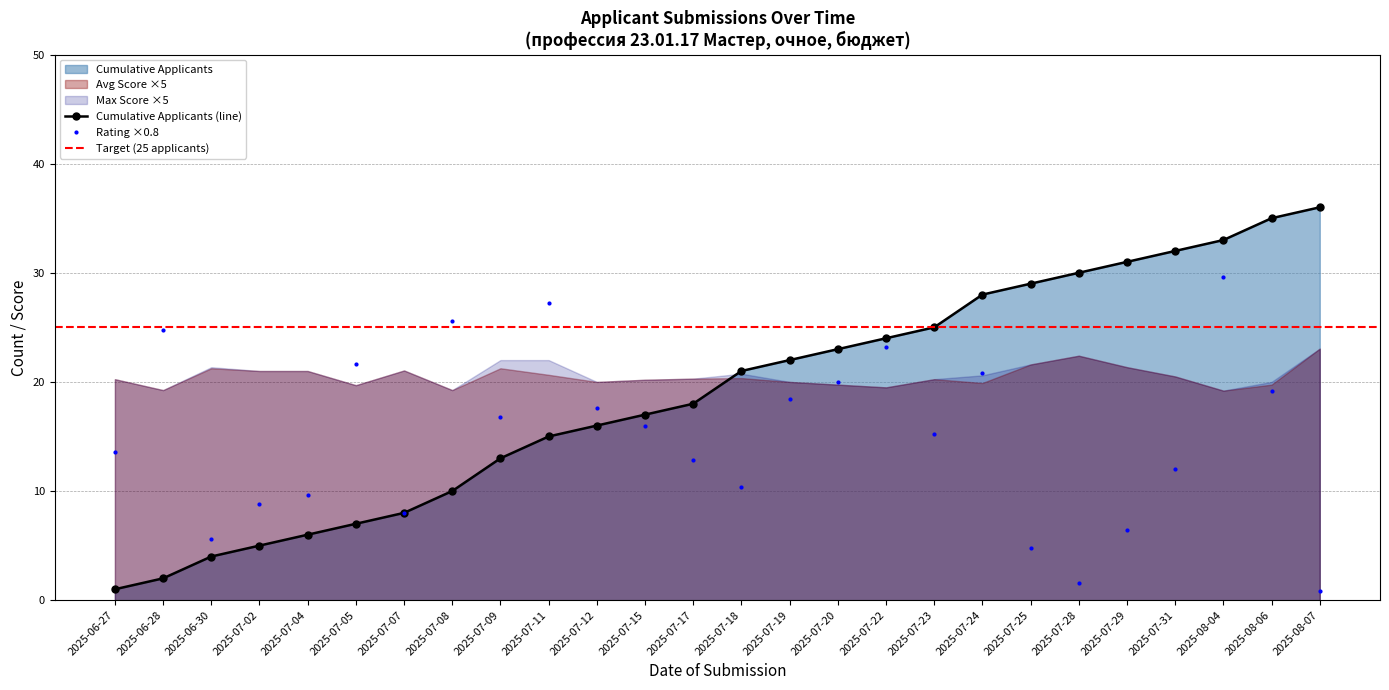

At which category is the sum across all series the highest?

2025-08-04